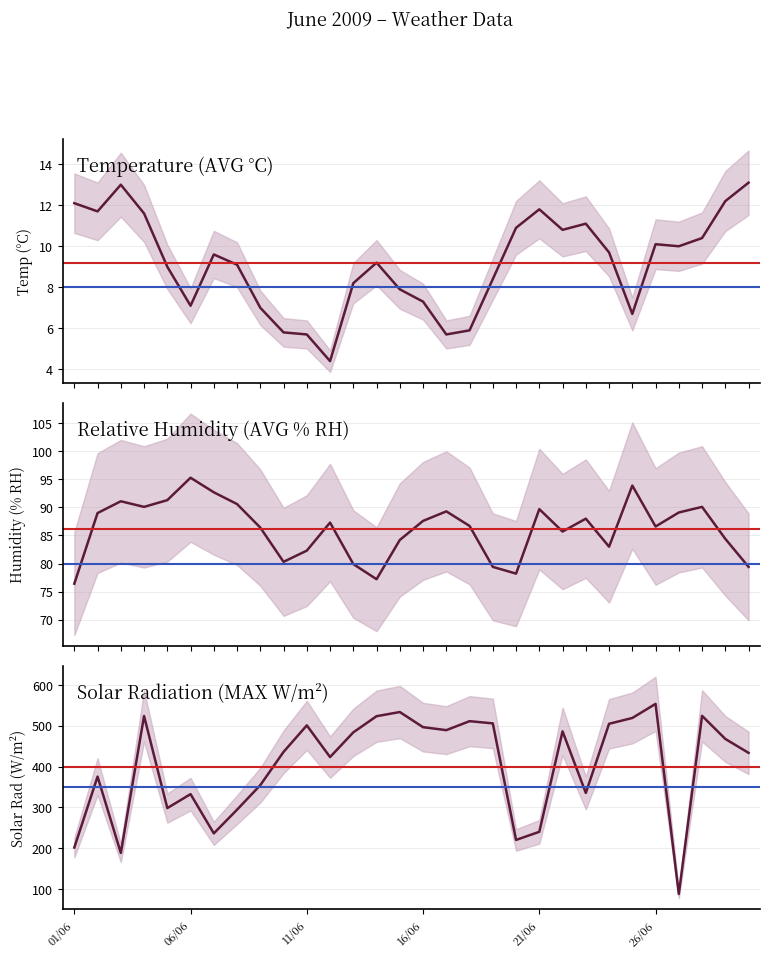

How many interior local valleys does the Relative Humidity (AVG % RH) series have?

7